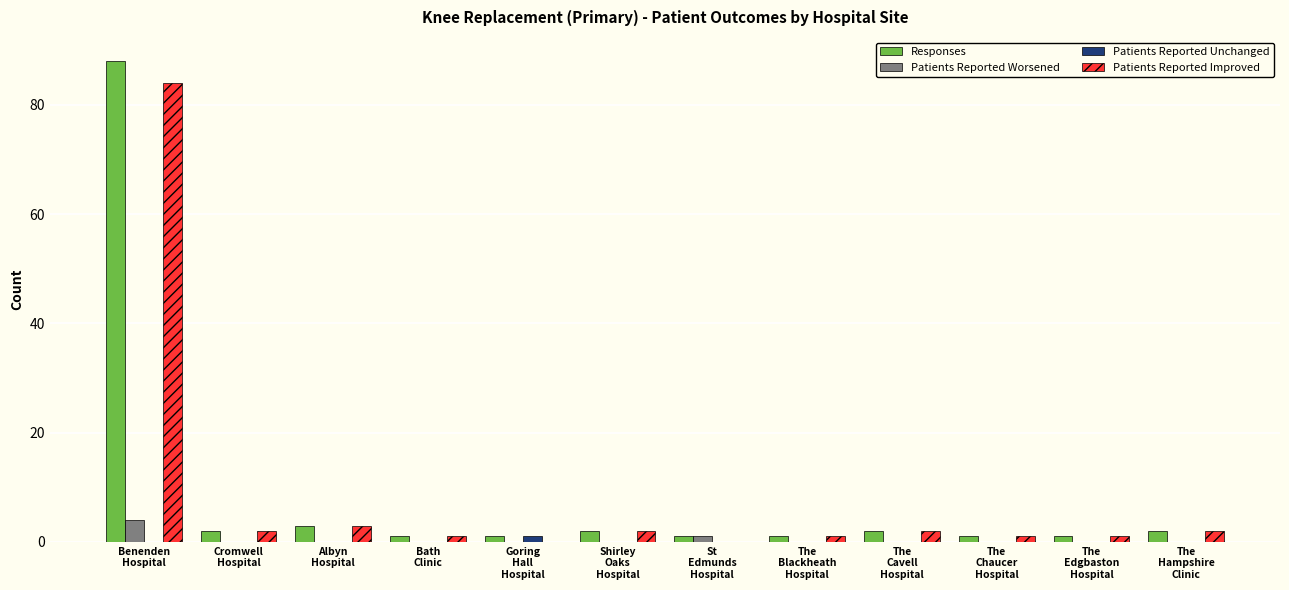

Does the chart contain stacked bars?

No